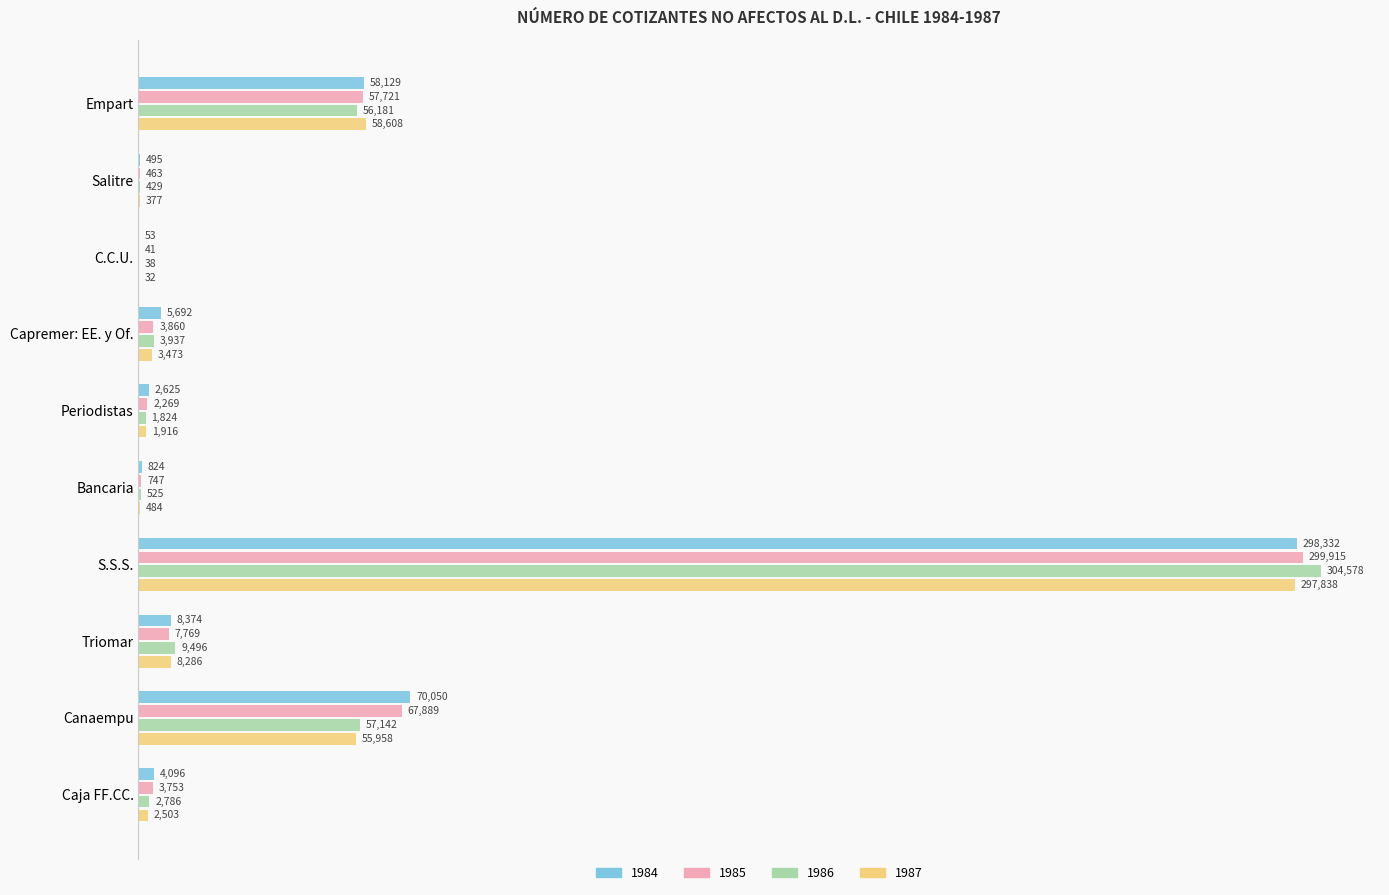

What is the sum of the 1985 values at Periodistas and Bancaria?

3016